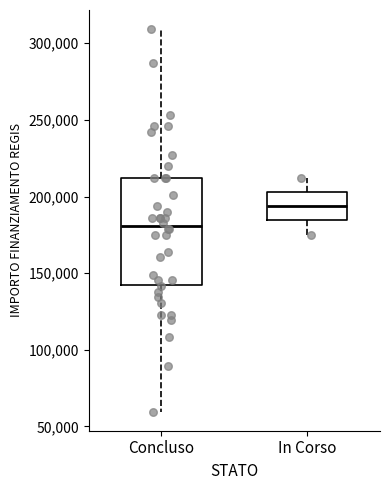

Where is the lower edge of the box for In Corso on the y-axis? The values are not printed on the chart, so give them approximately, as read against the axis.

185000